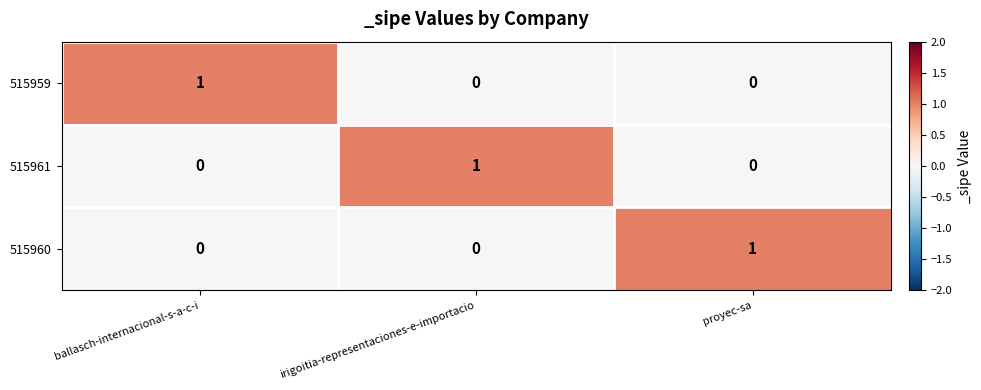

The 515961 series shows 1 at ballasch-internacional-s-a-c-i. True or false?

False